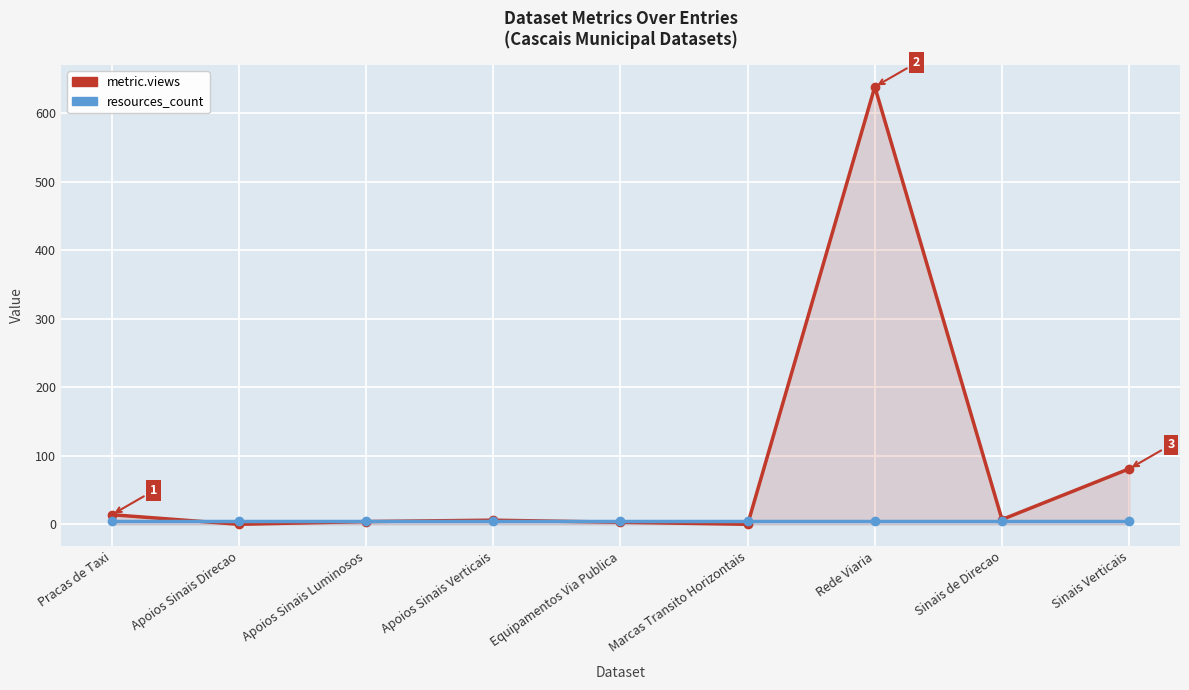

What is the average value of the resources_count series?

5